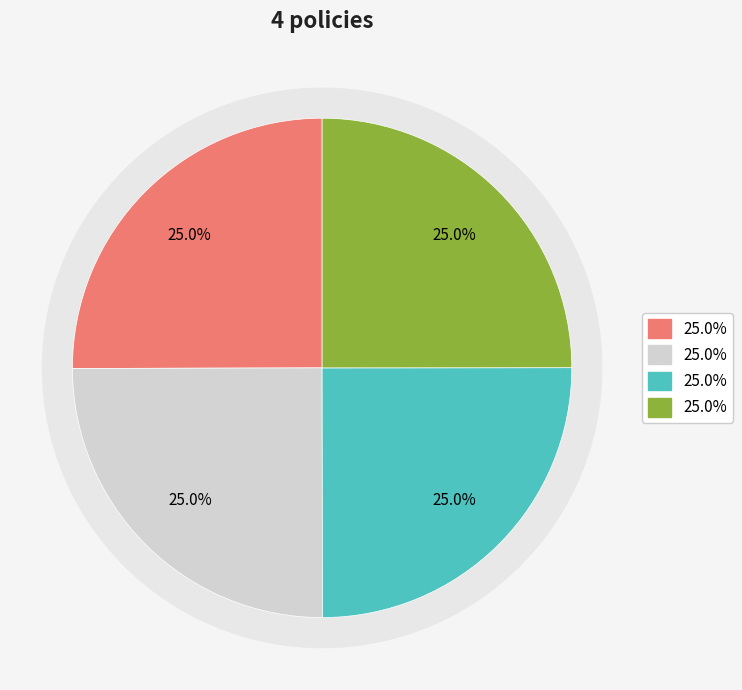

What percentage is the RTE INEN 035|2009 slice, to the nearest percent?

25%